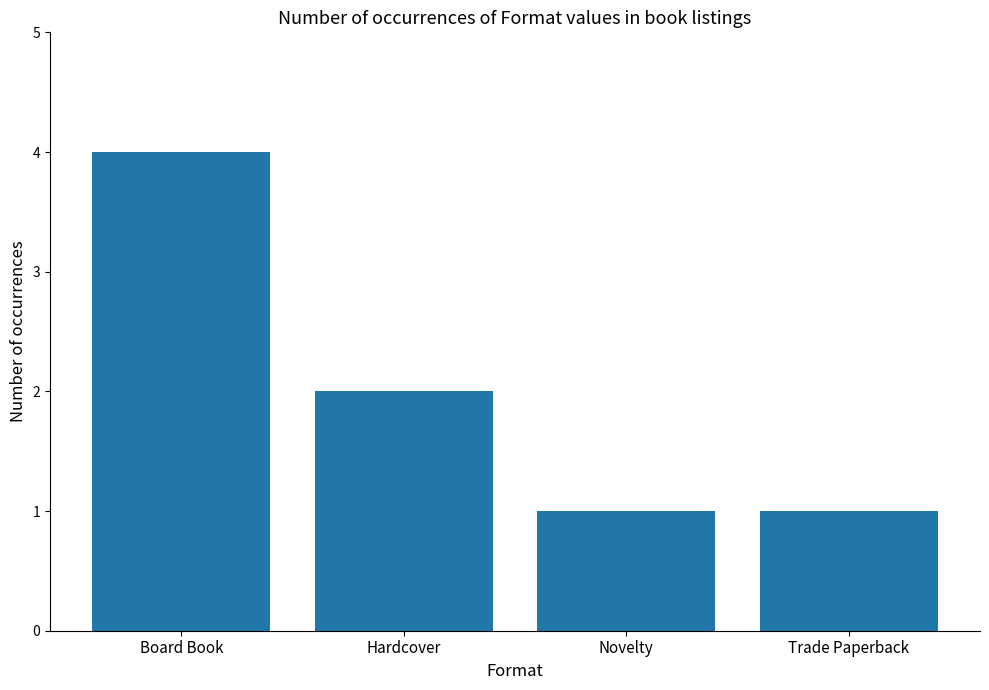

What is the change in value from Board Book to Trade Paperback?

-3